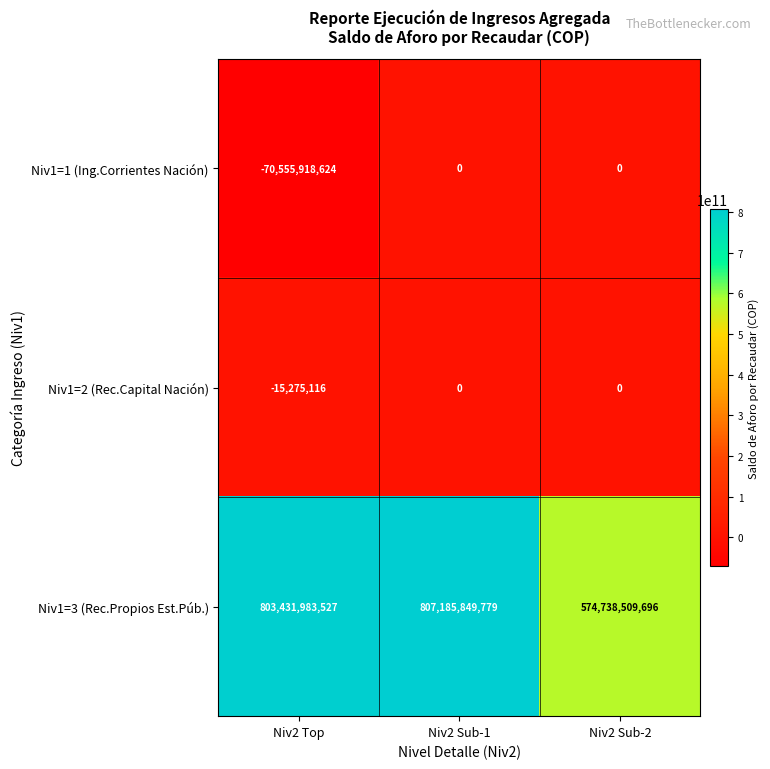

Where is Niv1=2 (Rec.Capital Nación) nearest to the value -7637558?

Niv2 Top